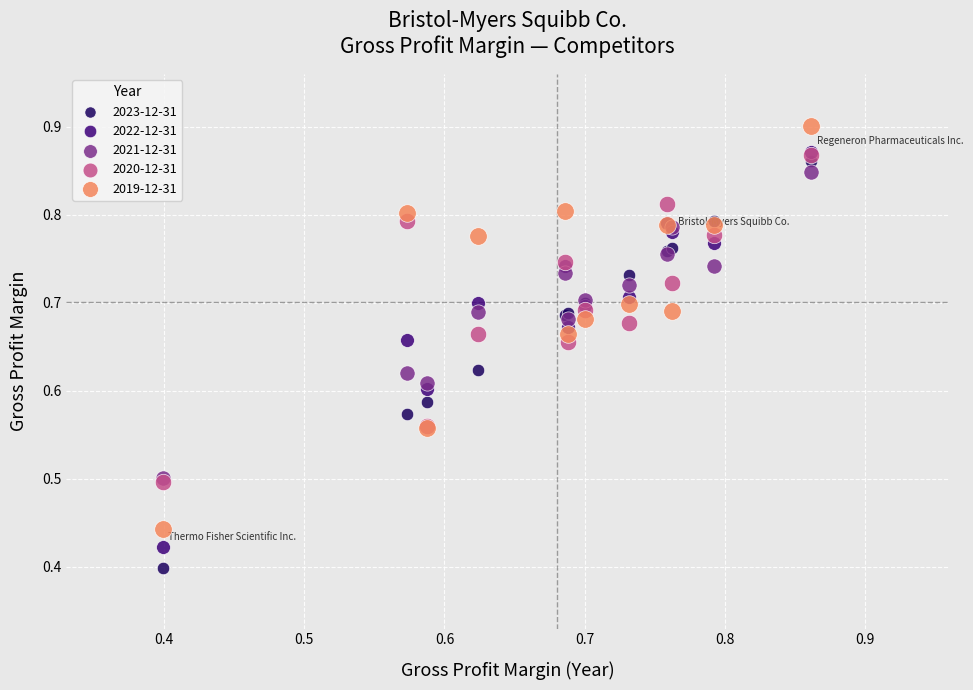

What are all the series names shown in the legend?

2023-12-31, 2022-12-31, 2021-12-31, 2020-12-31, 2019-12-31